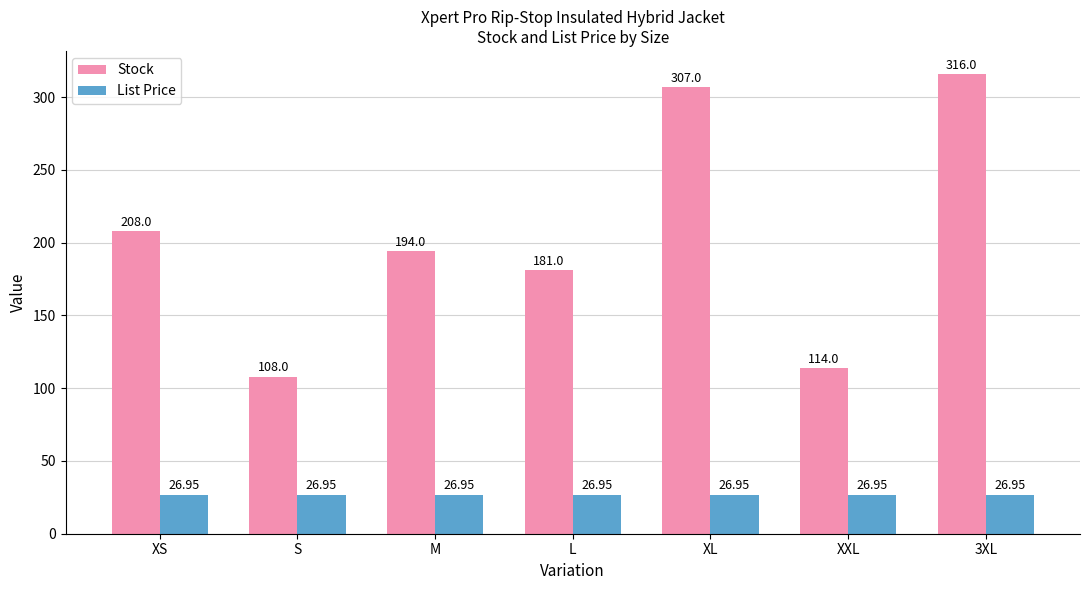

What are all the series names shown in the legend?

Stock, List Price